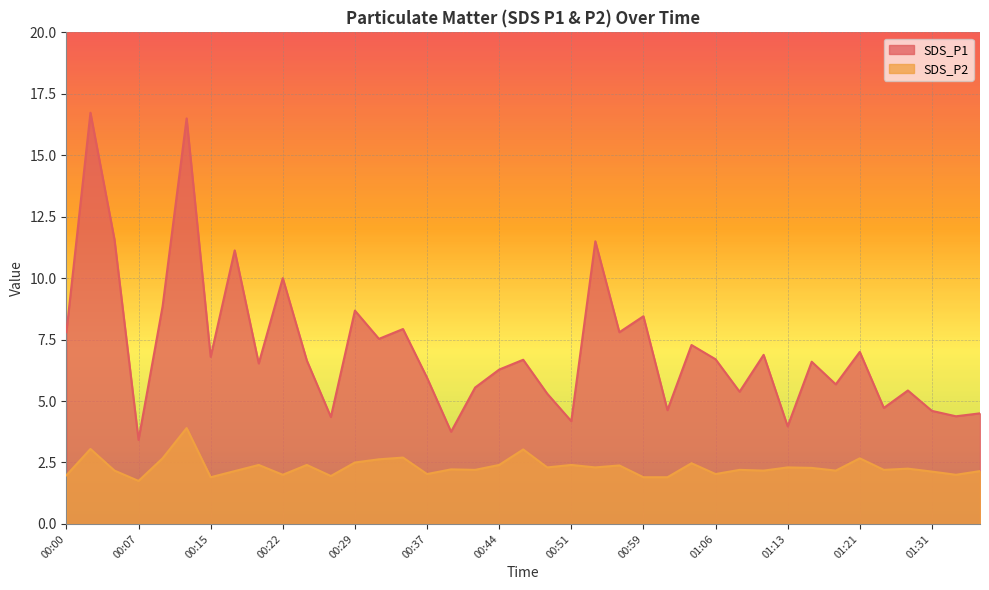

List the series in order of their peak value, highest first.

SDS_P1, SDS_P2